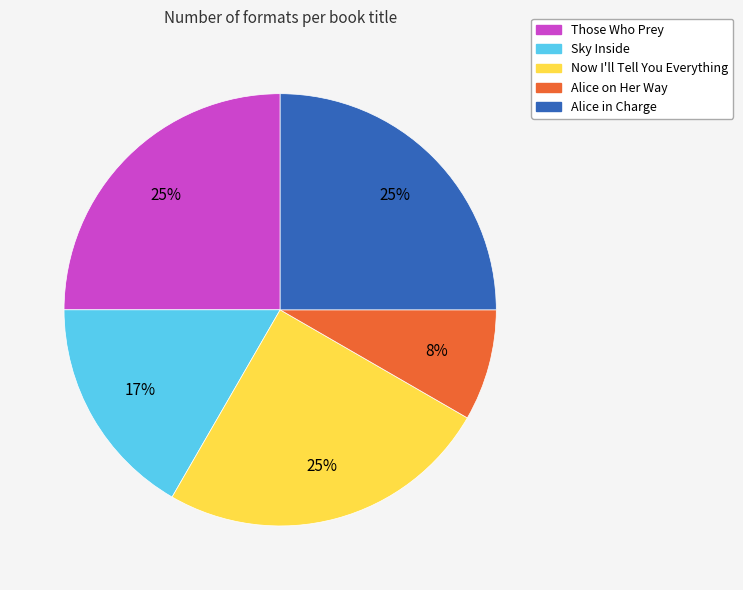

The Those Who Prey slice represents 11% of the pie. True or false?

False